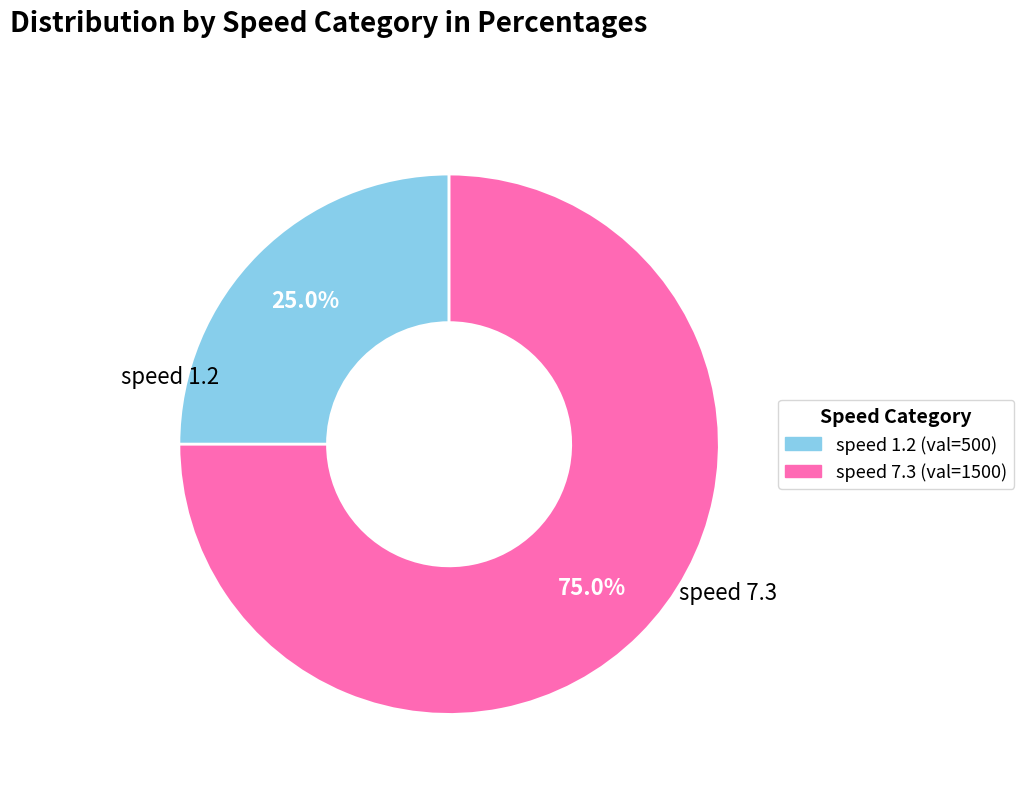

Is there any slice that represents more than half of the pie?

Yes